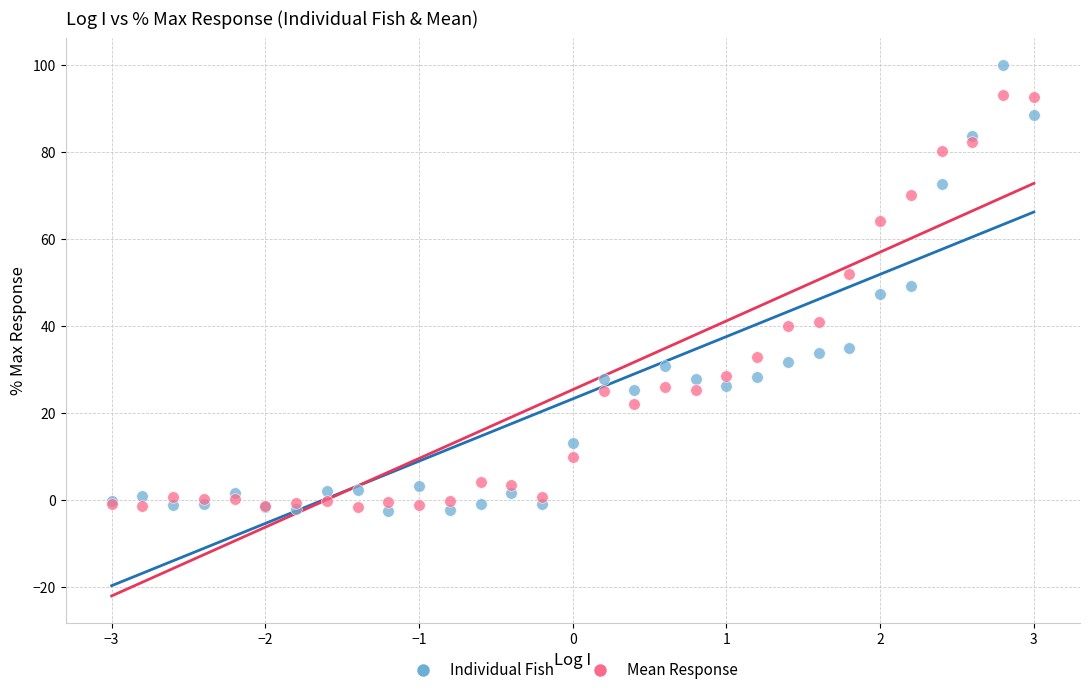

What is the X range (max minus min) for the scatter plot?

6.0